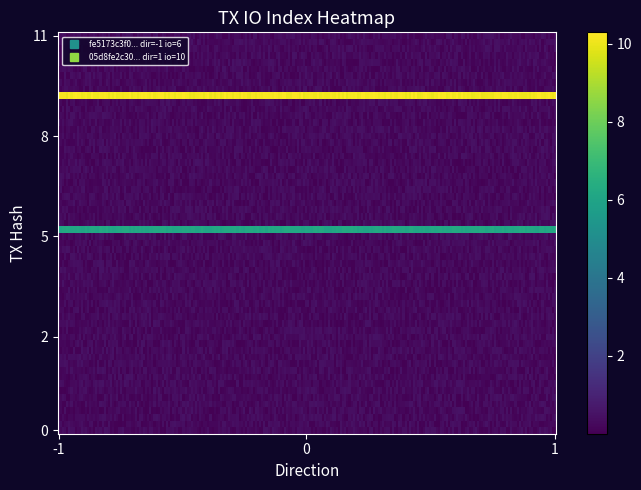

What is the approximate value of 05d8fe2c302d0d4ffd549cb4c39df4180e375e2 at direction?

1